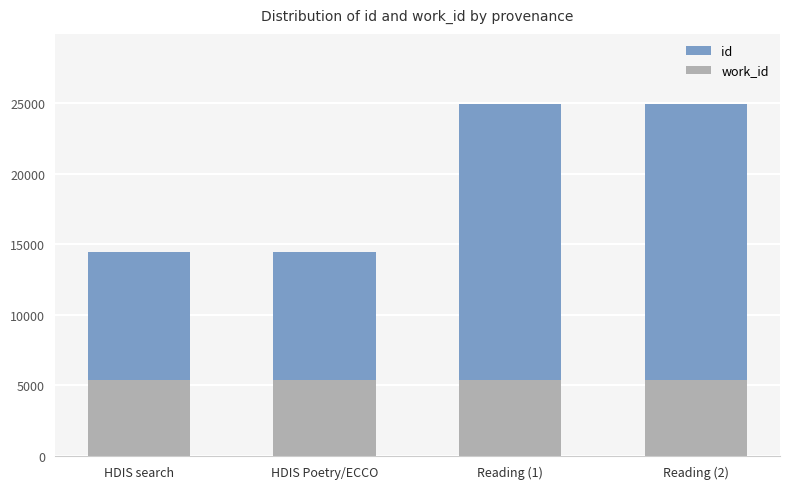

List the labels in order of work_id value, largest first.

HDIS Poetry/ECCO, HDIS search, Reading (1), Reading (2)